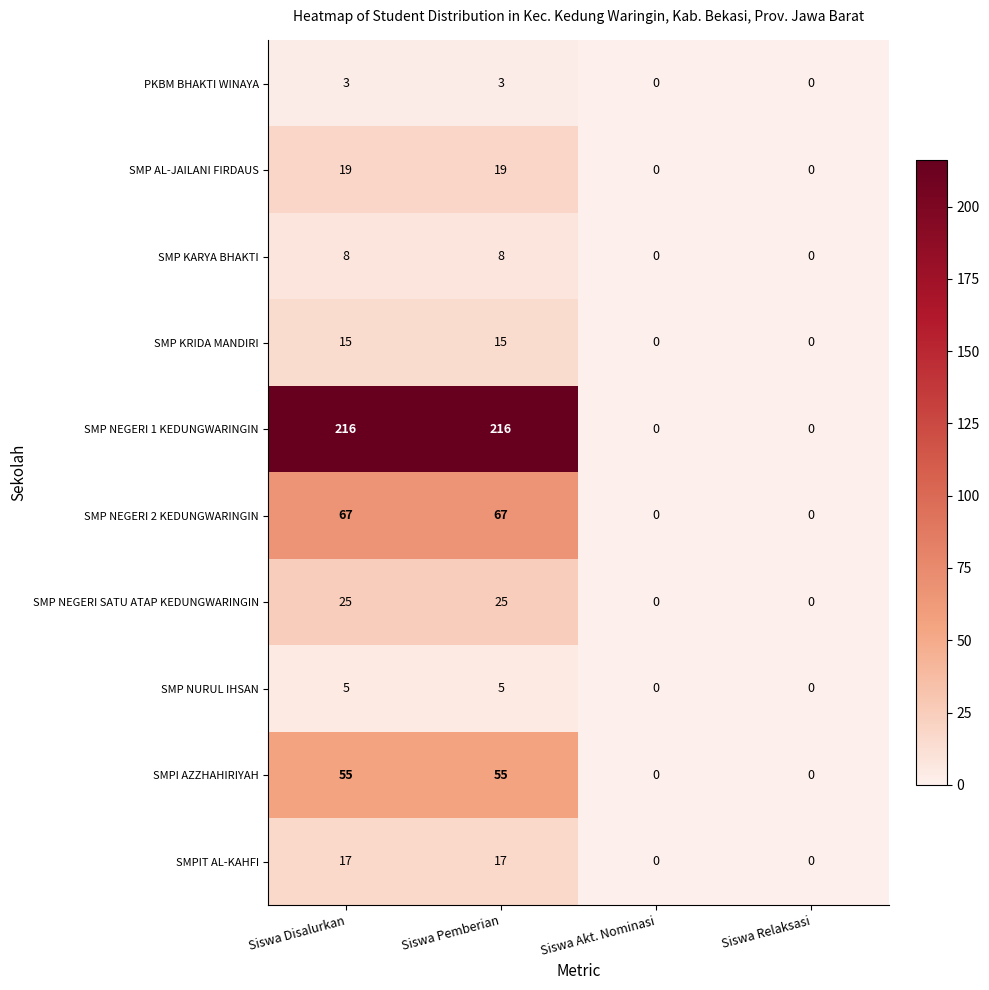

Which series has the largest total across all categories?

SMP NEGERI 1 KEDUNGWARINGIN